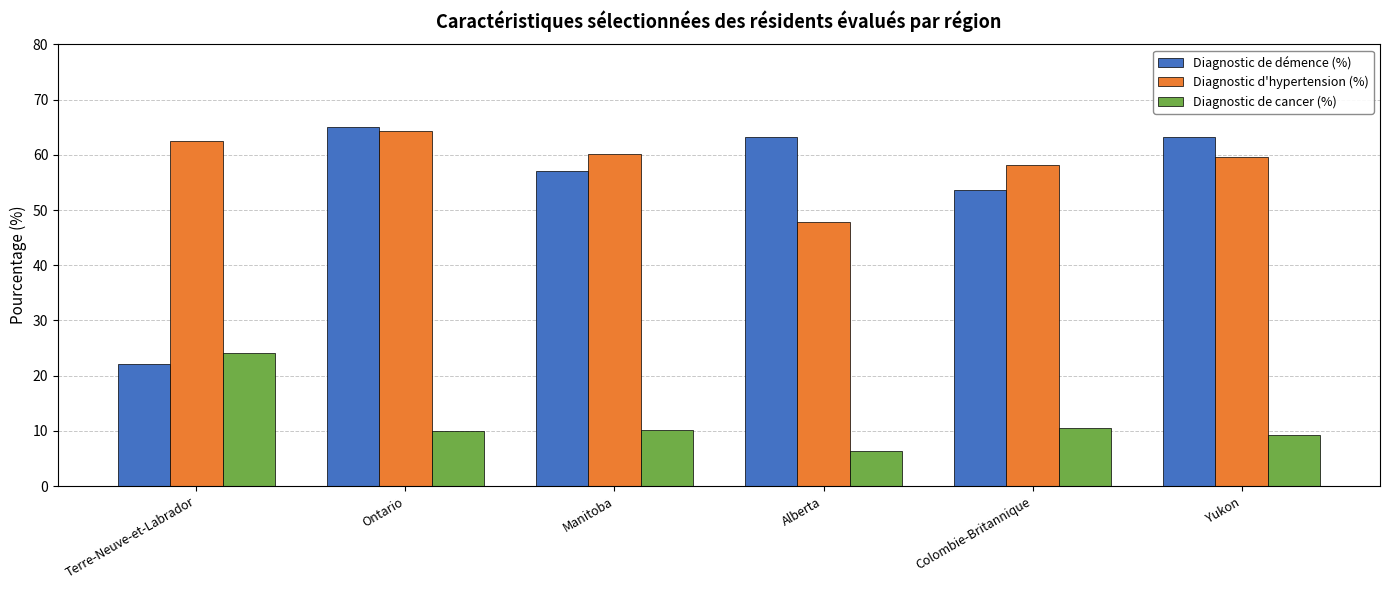

What is the maximum value for Diagnostic d'hypertension (%)?

64.3